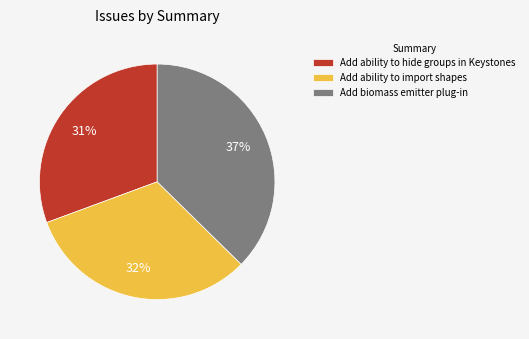

Between Add ability to import shapes and Add ability to hide groups in Keystones, which is larger?

Add ability to import shapes